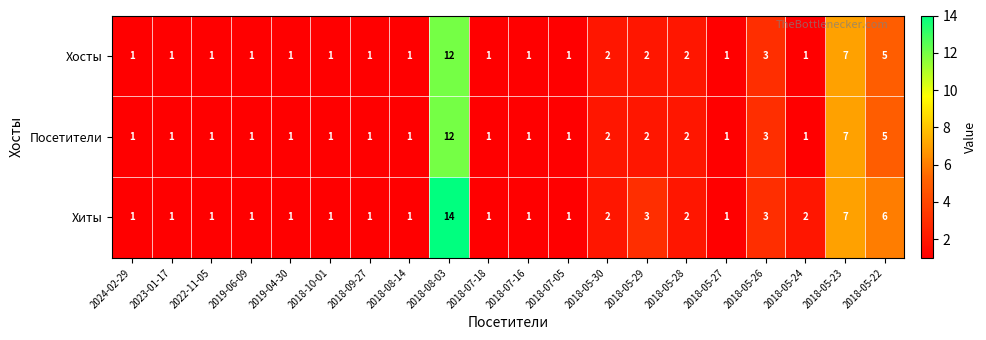

The value of Посетители at 2018-05-30 is 2. True or false?

True